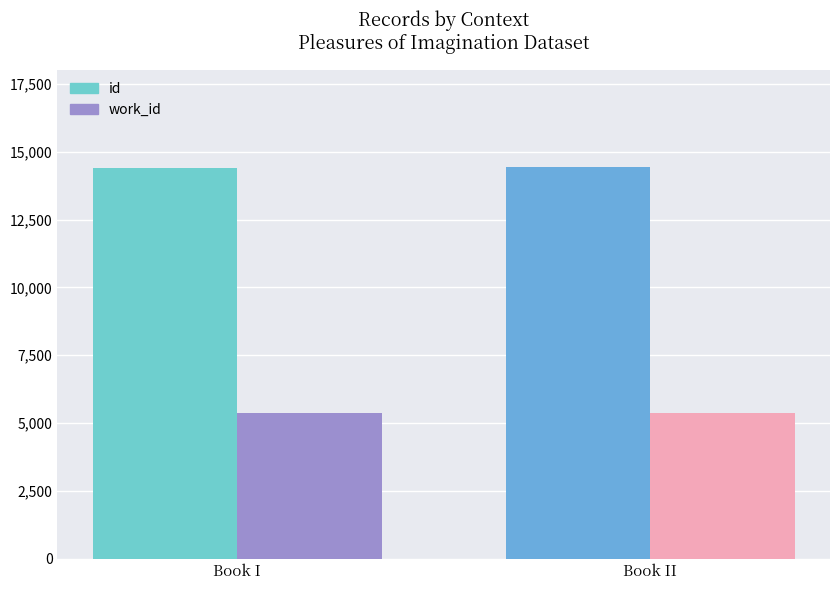

Is it true that work_id equals 5366 at Book II?

True